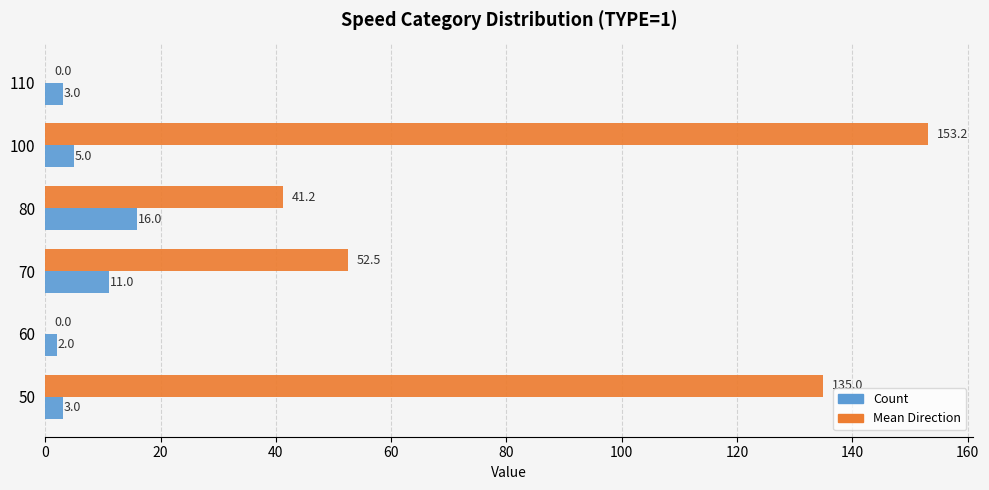

What is the maximum value shown in the chart?

153.2